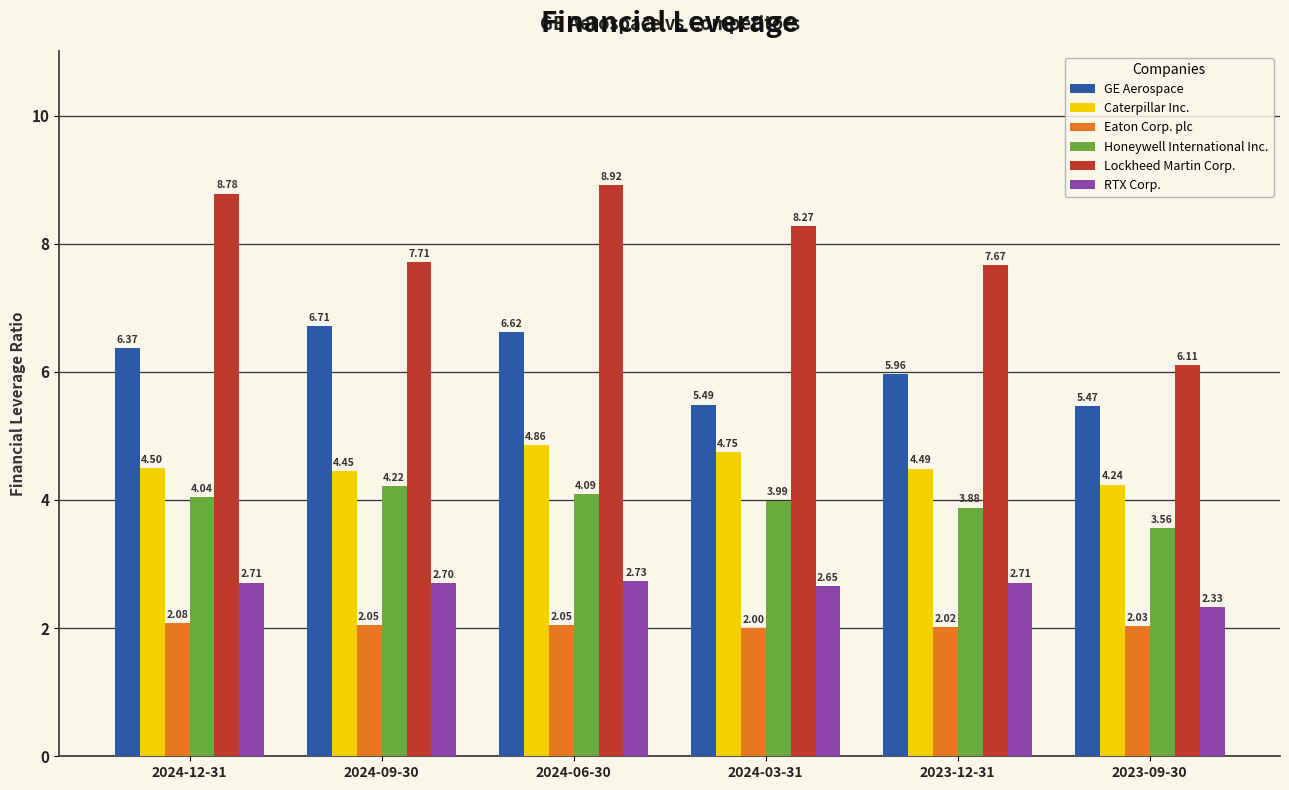

What is the approximate value of RTX Corp. at 2024-12-31?

2.7